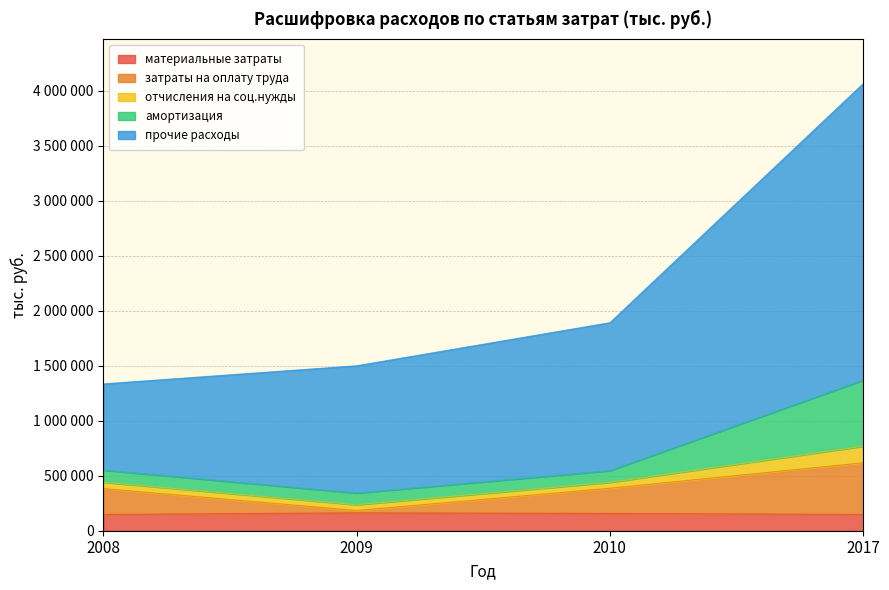

At which category does затраты на оплату труда reach its first local valley?

2009